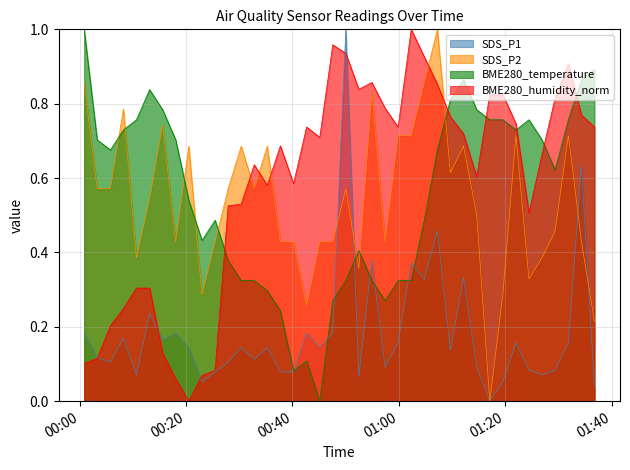

In SDS_P2, how many points are higher than both neighbors (excluding endpoints)?

11